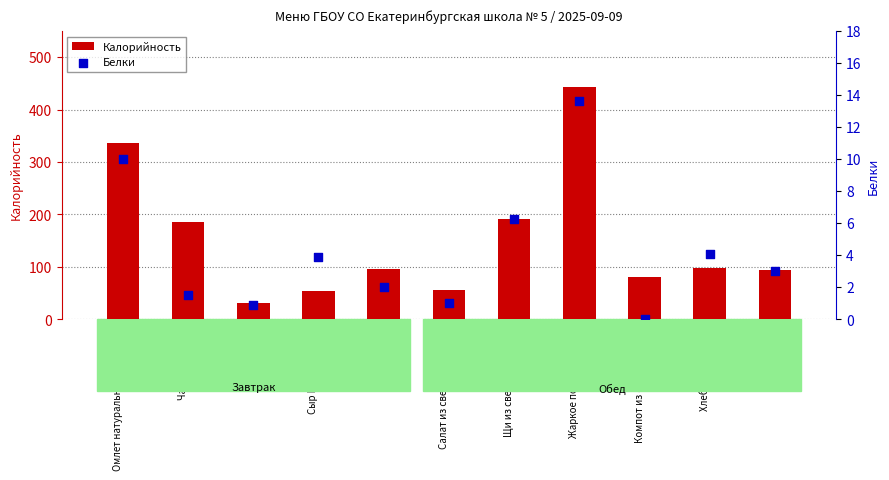

Is the value of Калорийность at Салат из свежей капусты greater than the value of Белки at Компот из сухофруктов?

Yes